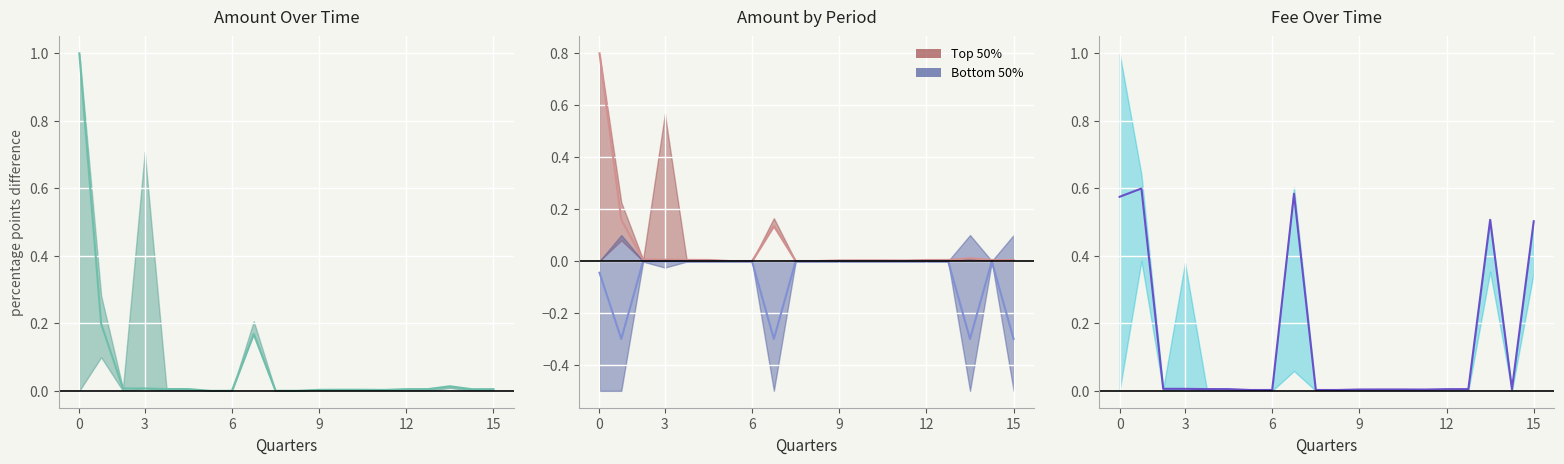

Which series has the largest range (max minus min)?

Amount